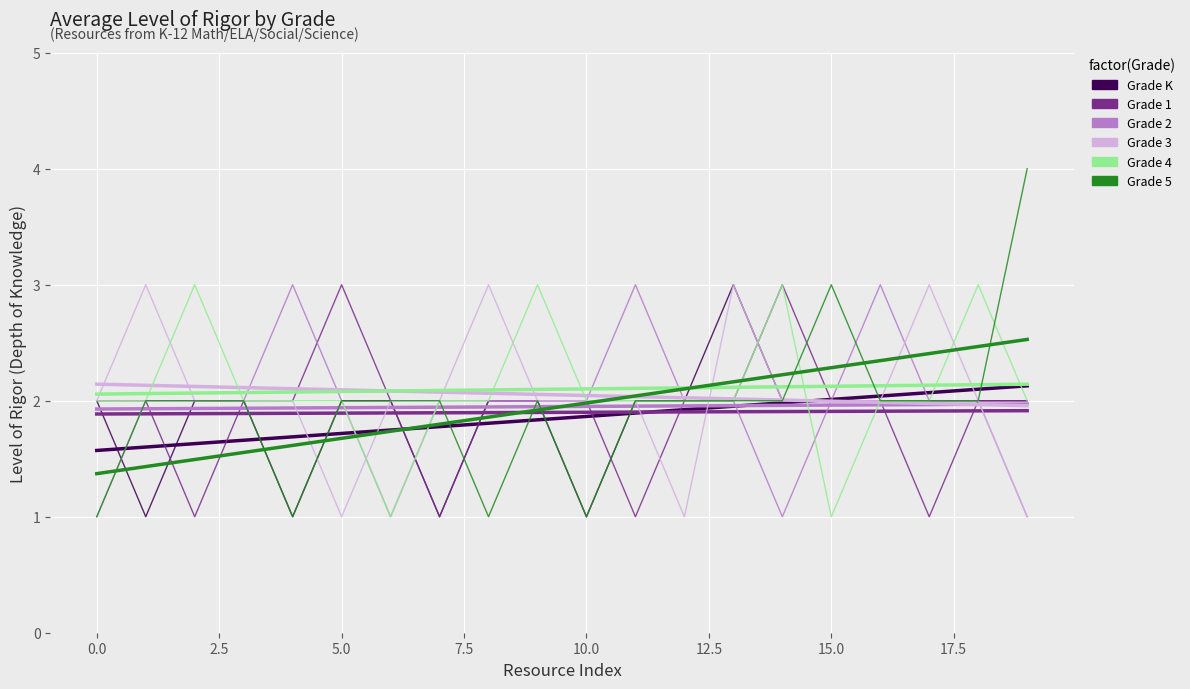

In Grade K, how many points are higher than both neighbors (excluding endpoints)?

1